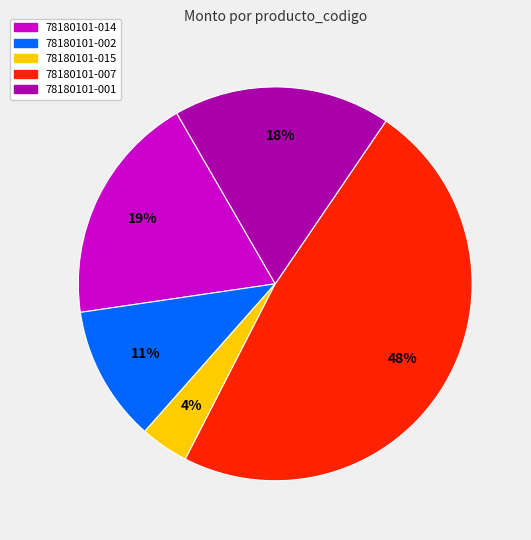

Does any single category account for the majority?

No